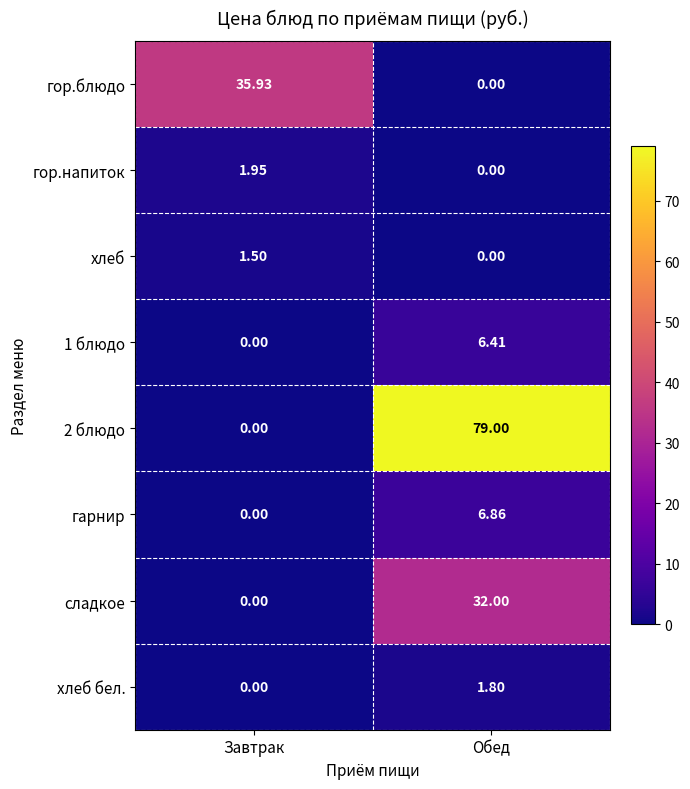

How many series are shown in this chart?

8